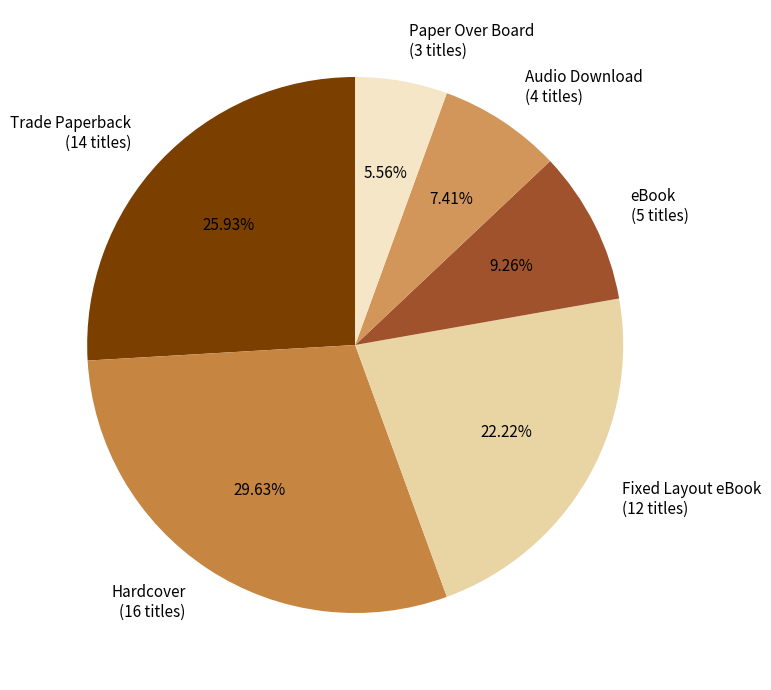

How many slices are in this pie chart?

6